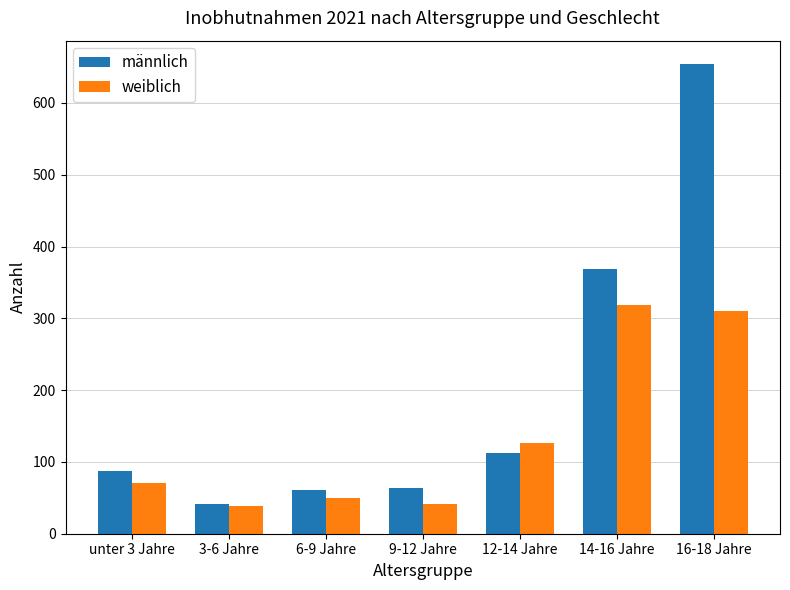

Does the chart contain any negative values?

No